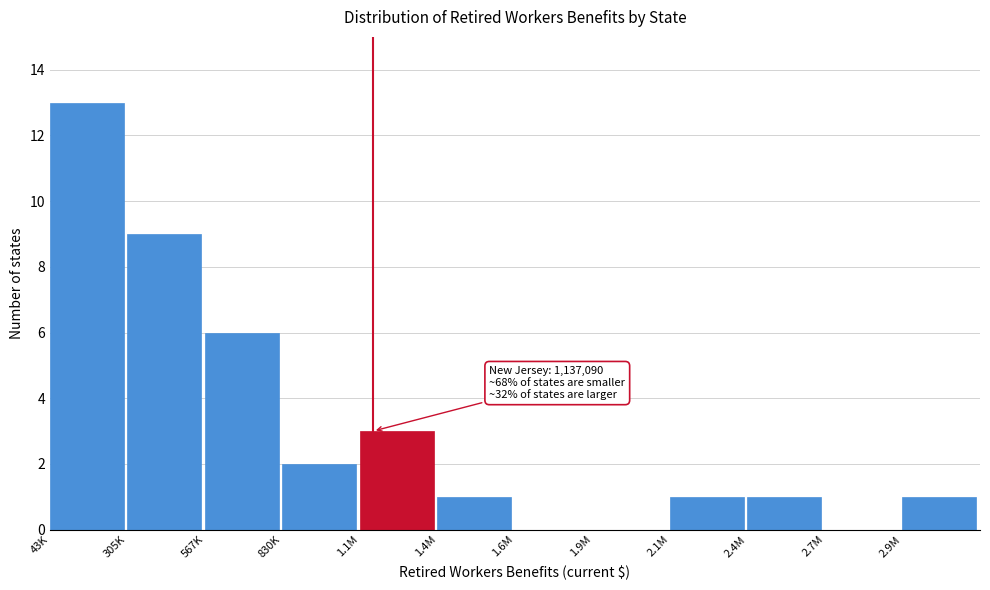

Reading left to right, extract all data points from this chart.

43K=13	305K=9	567K=6	830K=2	1.1M=3	1.4M=1	1.6M=0	1.9M=0	2.1M=1	2.4M=1	2.7M=0	2.9M=1